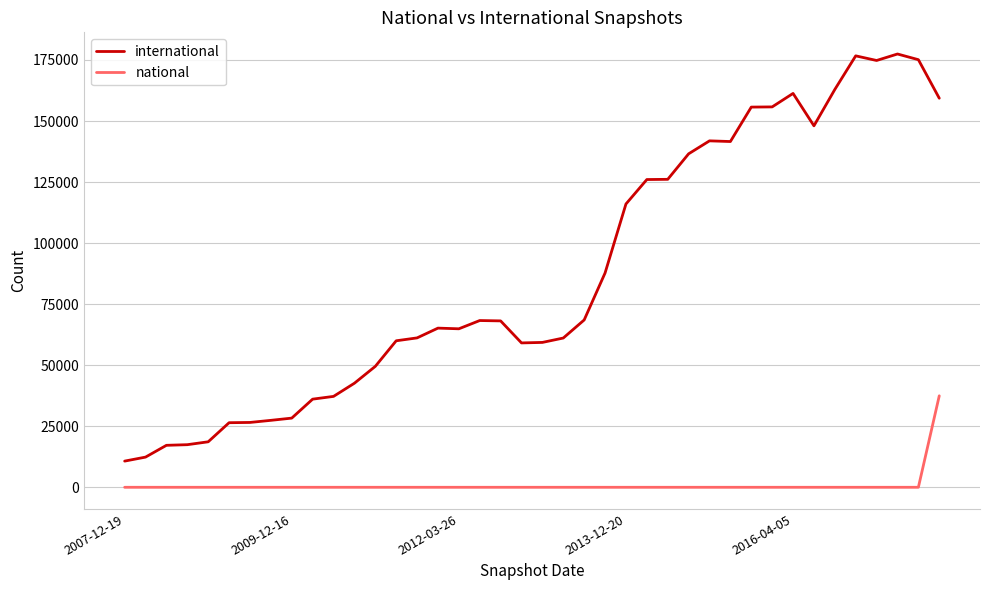

List the series in order of their peak value, lowest first.

national, international